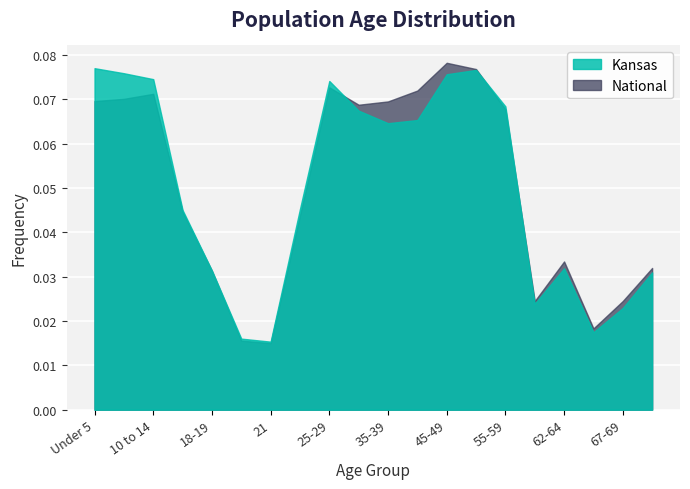

Between 35-39 and 45-49, which series saw the biggest shift?

Kansas